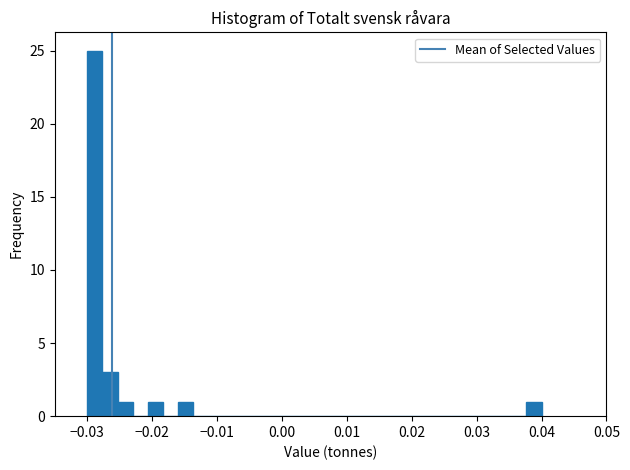

Around what value on the x-axis is the tallest bar? Give the approximate position of its centre, as read against the axis.

-0.029